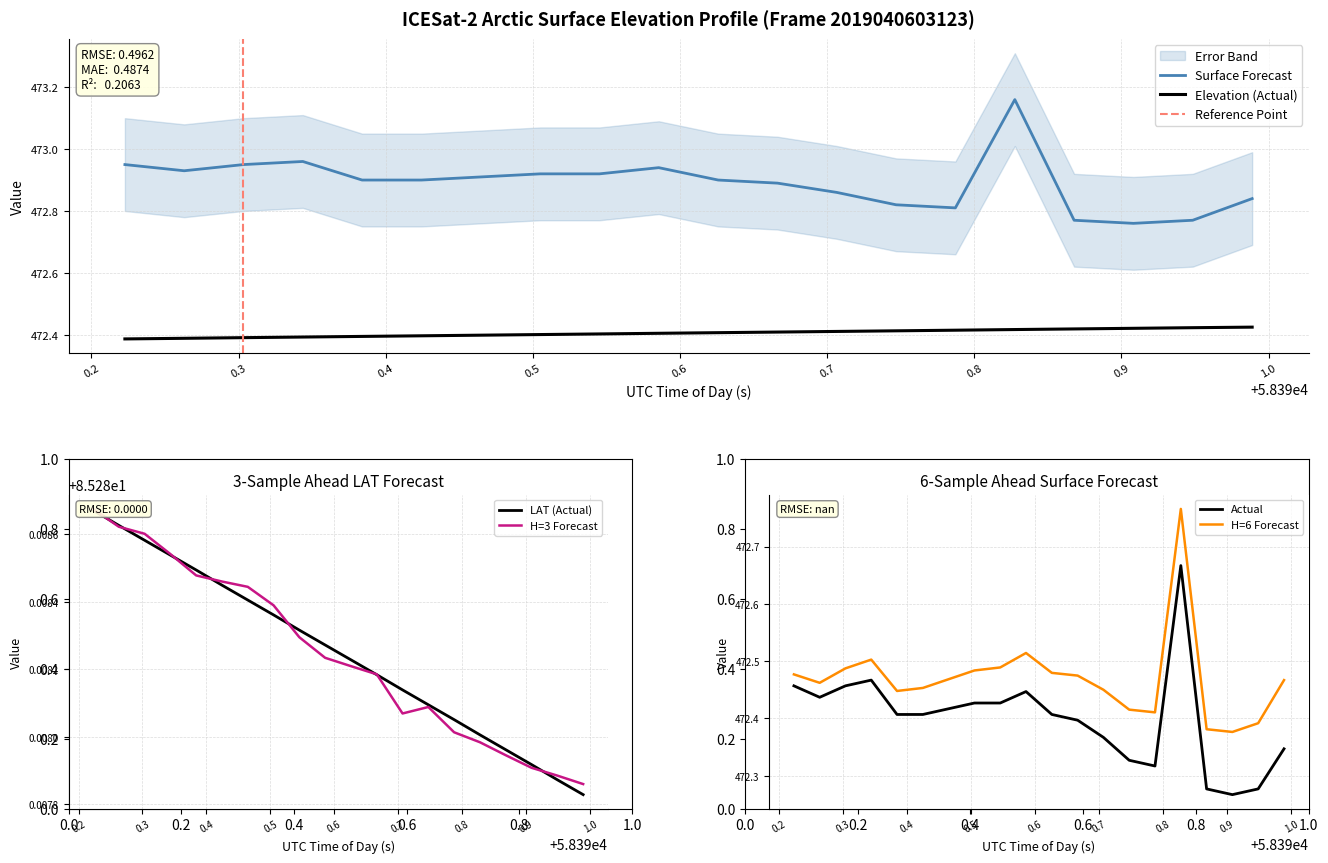

How many SURFACE values are between 472 and 473?

19